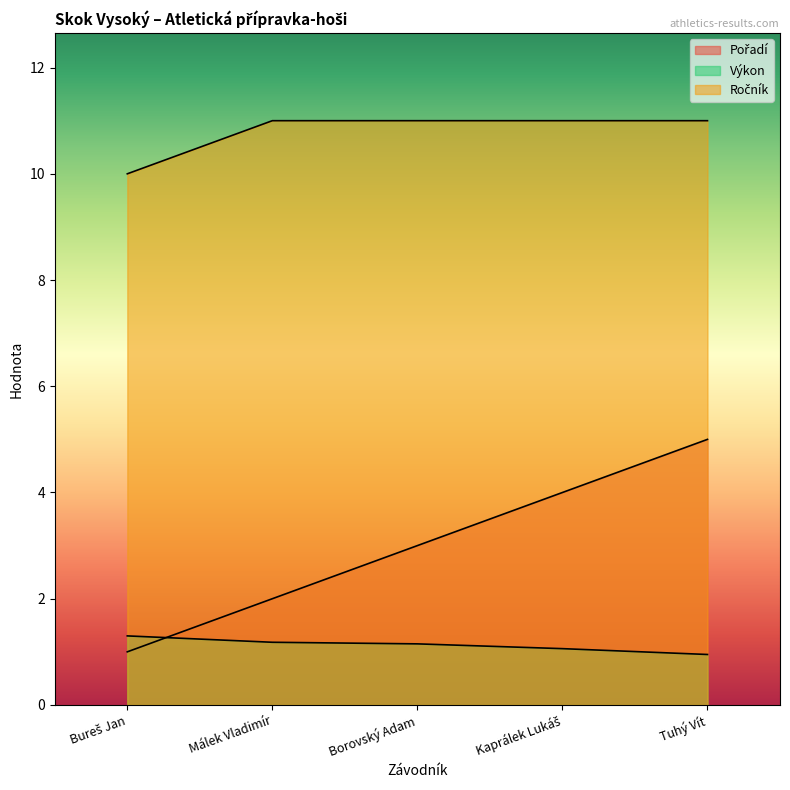

True or false: Ročník has more than 0 interior local peaks.

False